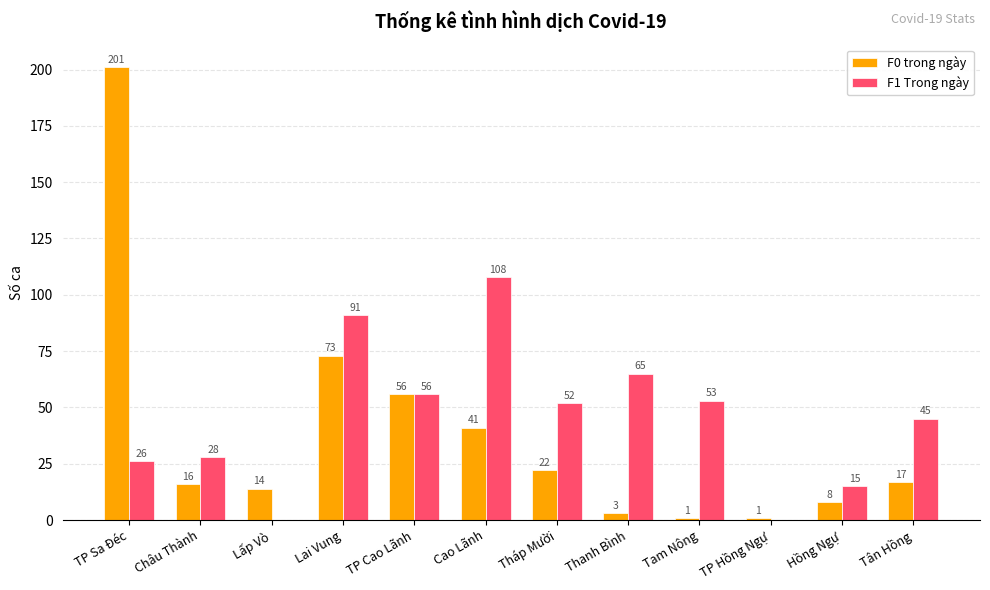

Which series changed the most between Cao Lãnh and Tháp Mười?

F1 Trong ngày